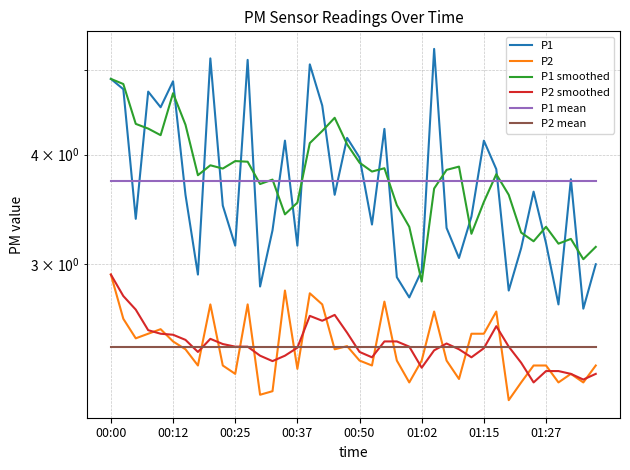

How many lines are shown in the chart?

6